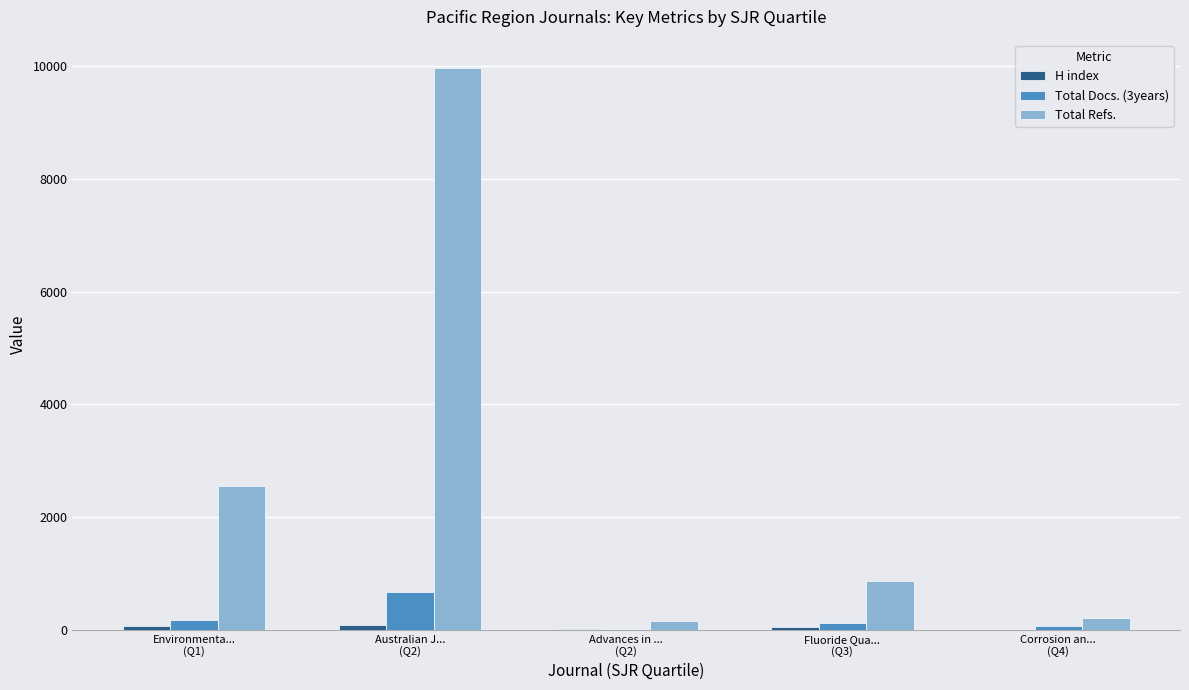

Which series has the largest total across all categories?

Total Refs.